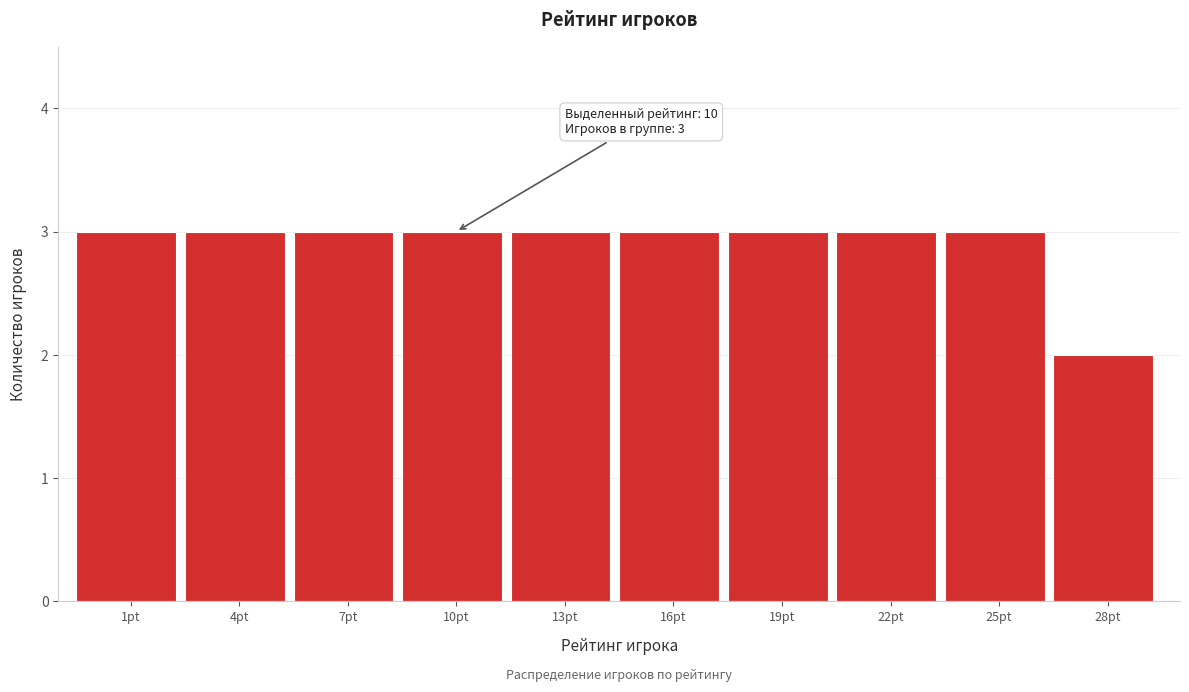

Reading left to right, what are all the values shown in this chart?

3	3	3	3	3	3	3	3	3	2